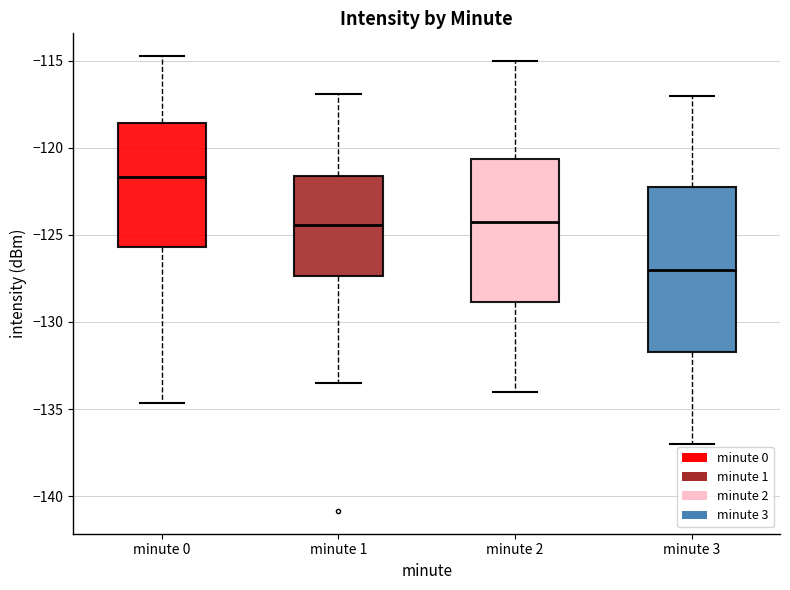

Where is the lower edge of the box for minute 1 on the y-axis? The values are not printed on the chart, so give them approximately, as read against the axis.

-127.5